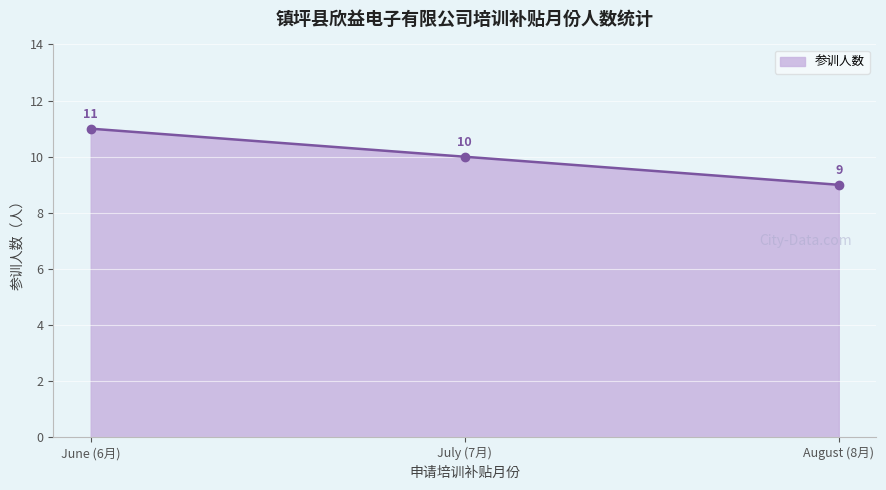

List the labels in order of value, largest first.

June (6月), July (7月), August (8月)